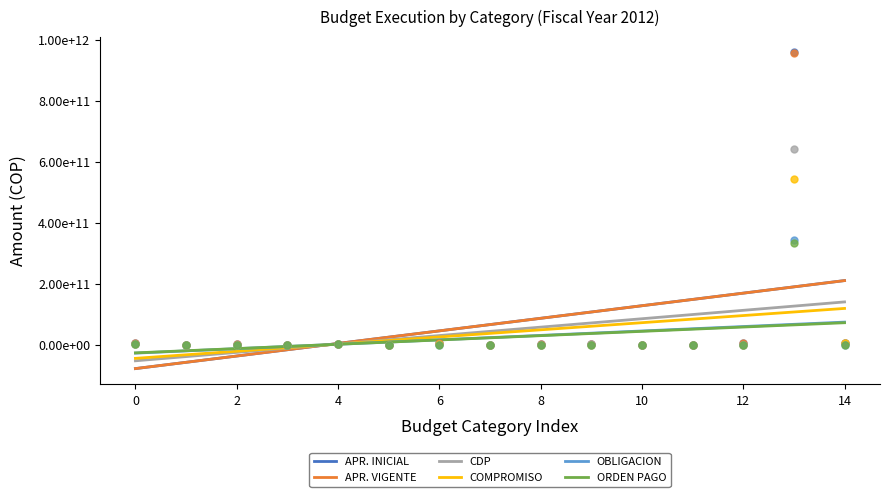

Is the value of COMPROMISO at 2 greater than the value of OBLIGACION at 10?

Yes